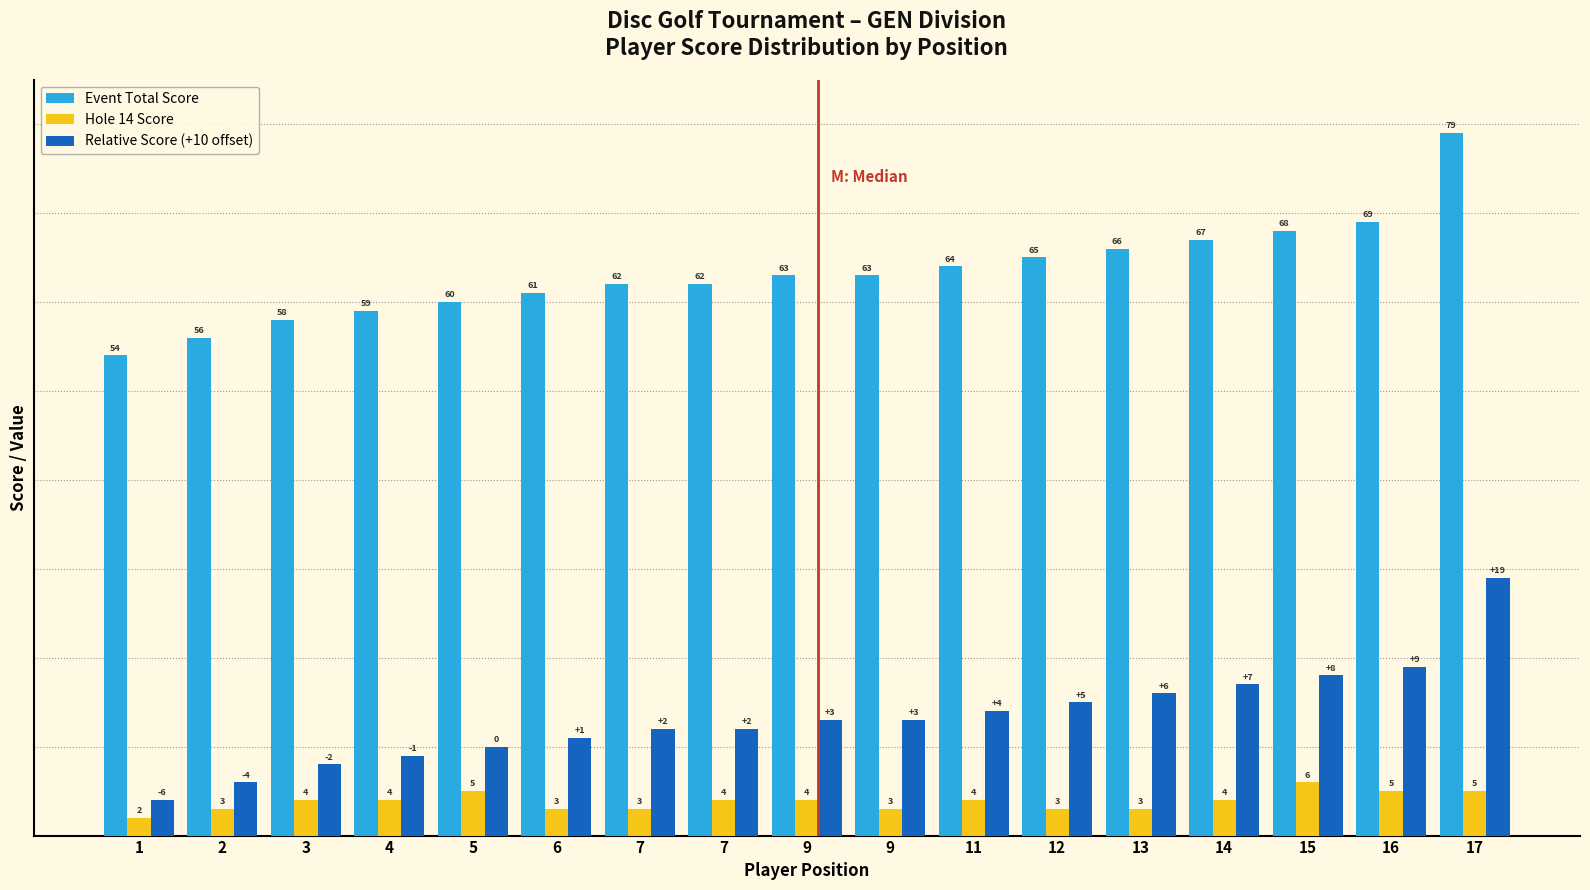

How many data points in Relative Score (+10 offset) are less than 13?

8